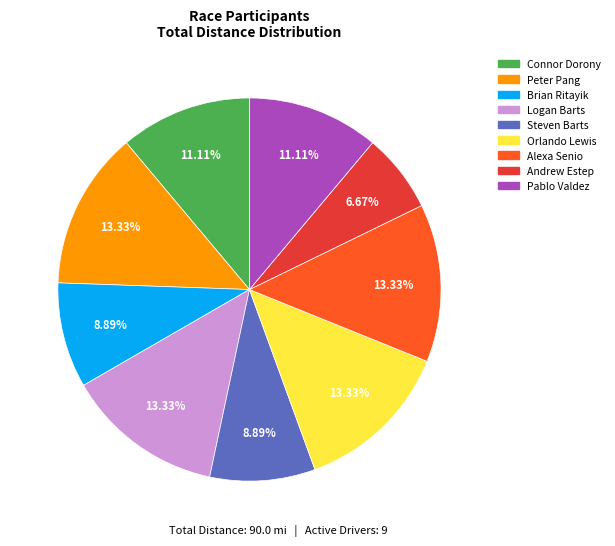

Between Pablo Valdez and Steven Barts, which is larger?

Pablo Valdez